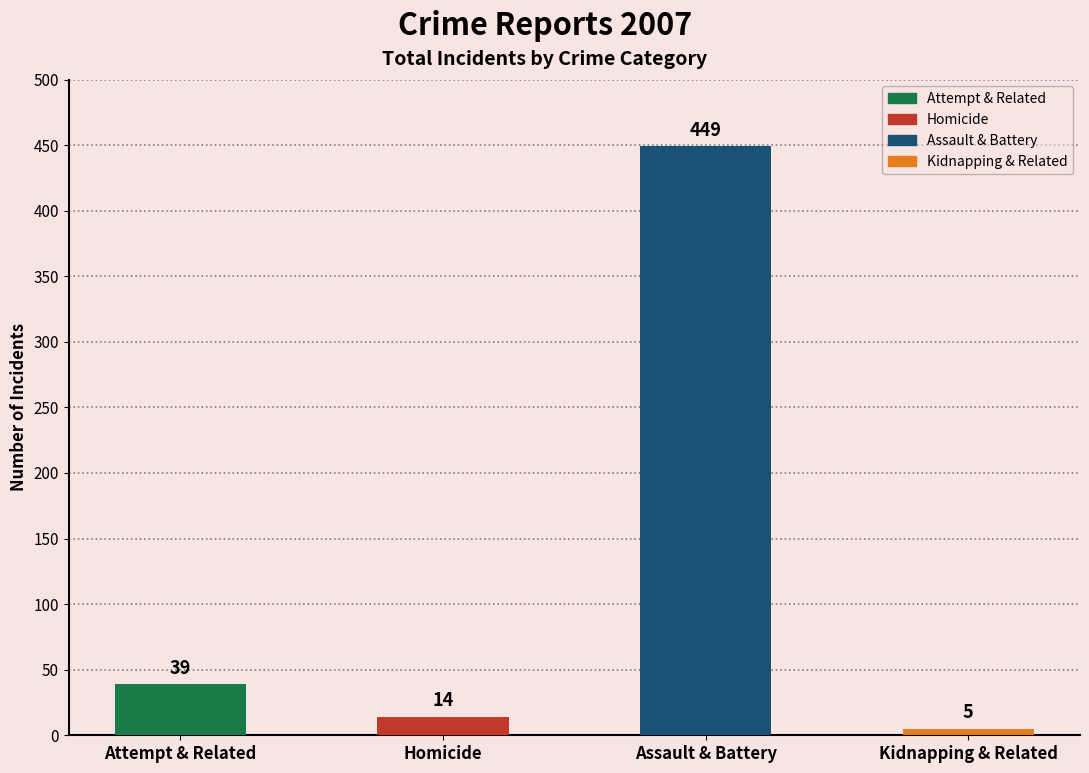

Reading left to right, transcribe all the data shown in this chart.

39	14	449	5